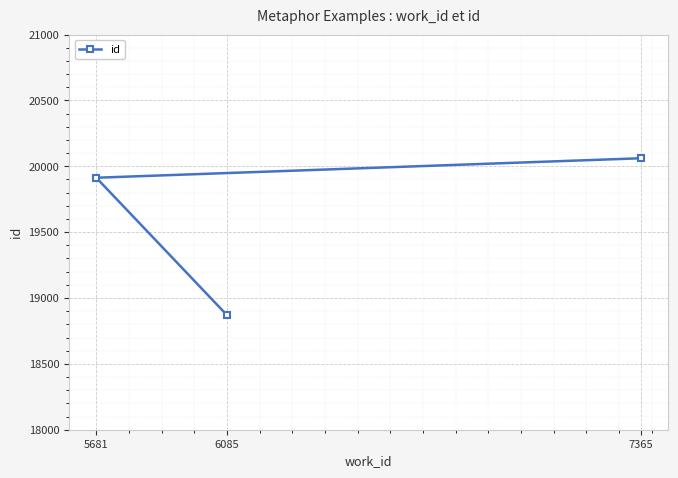

What is the greatest value displayed?

20061